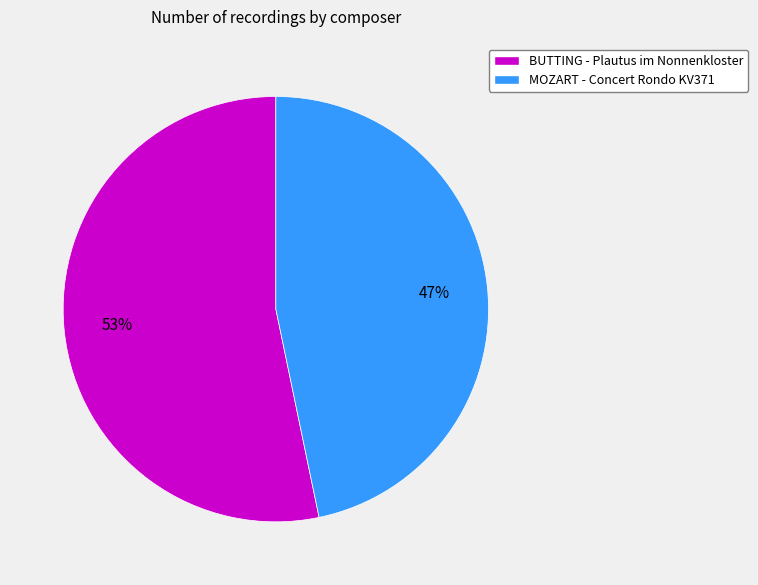

To the nearest percent, what is the combined percentage of MOZART - Concert Rondo KV371 and BUTTING - Plautus im Nonnenkloster?

100%